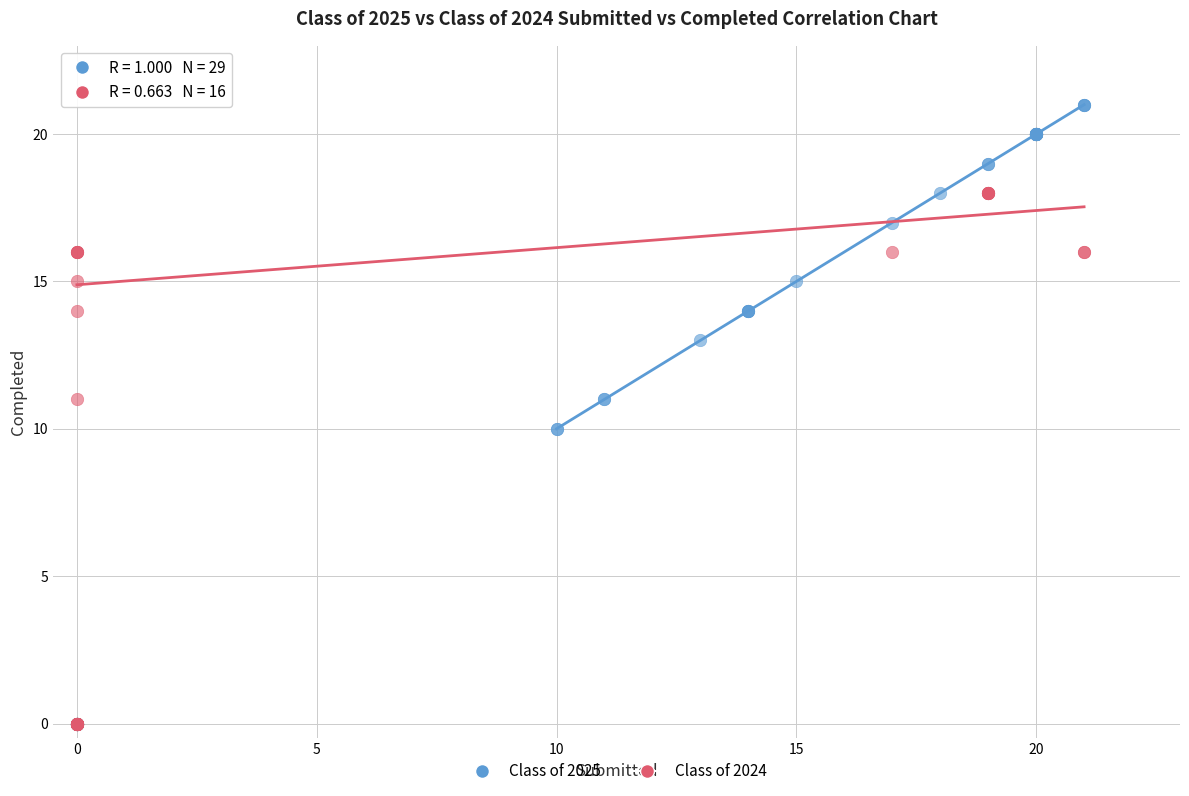

Which series contains the highest Y value?

Class of 2025